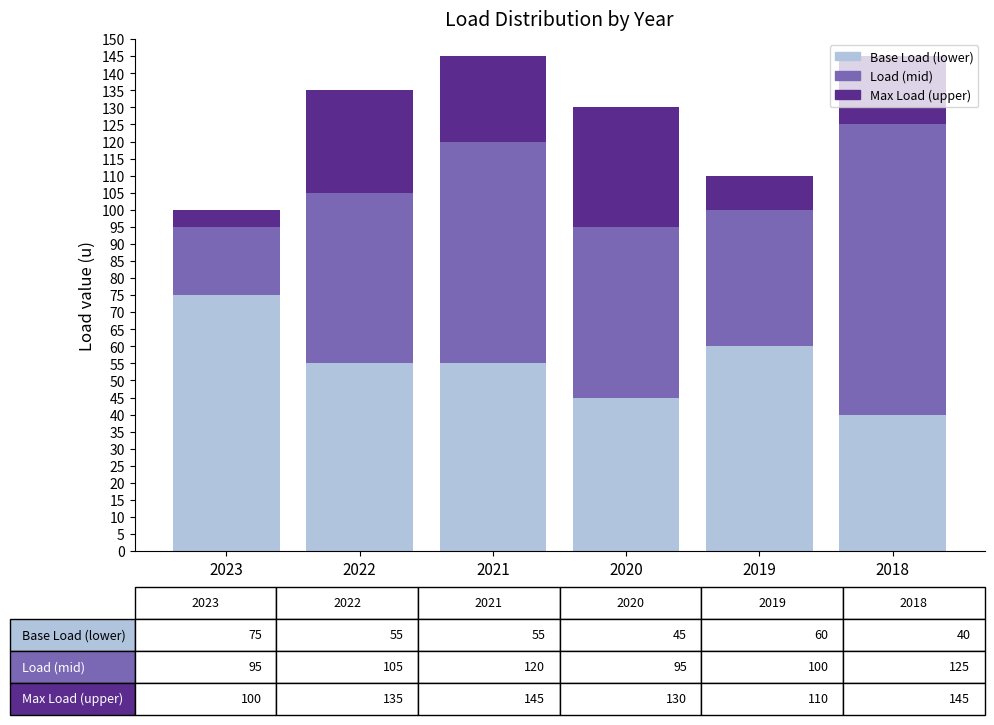

How many data points does each series have?

6